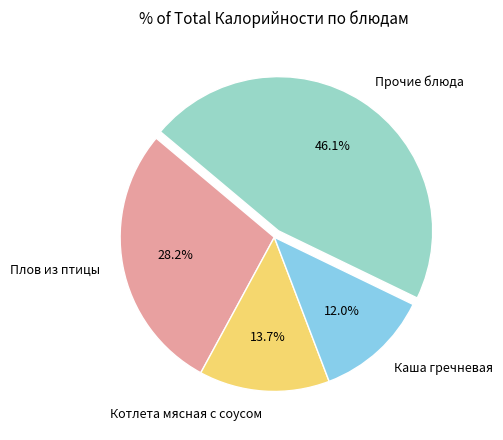

To the nearest percent, what is the average slice percentage?

25%